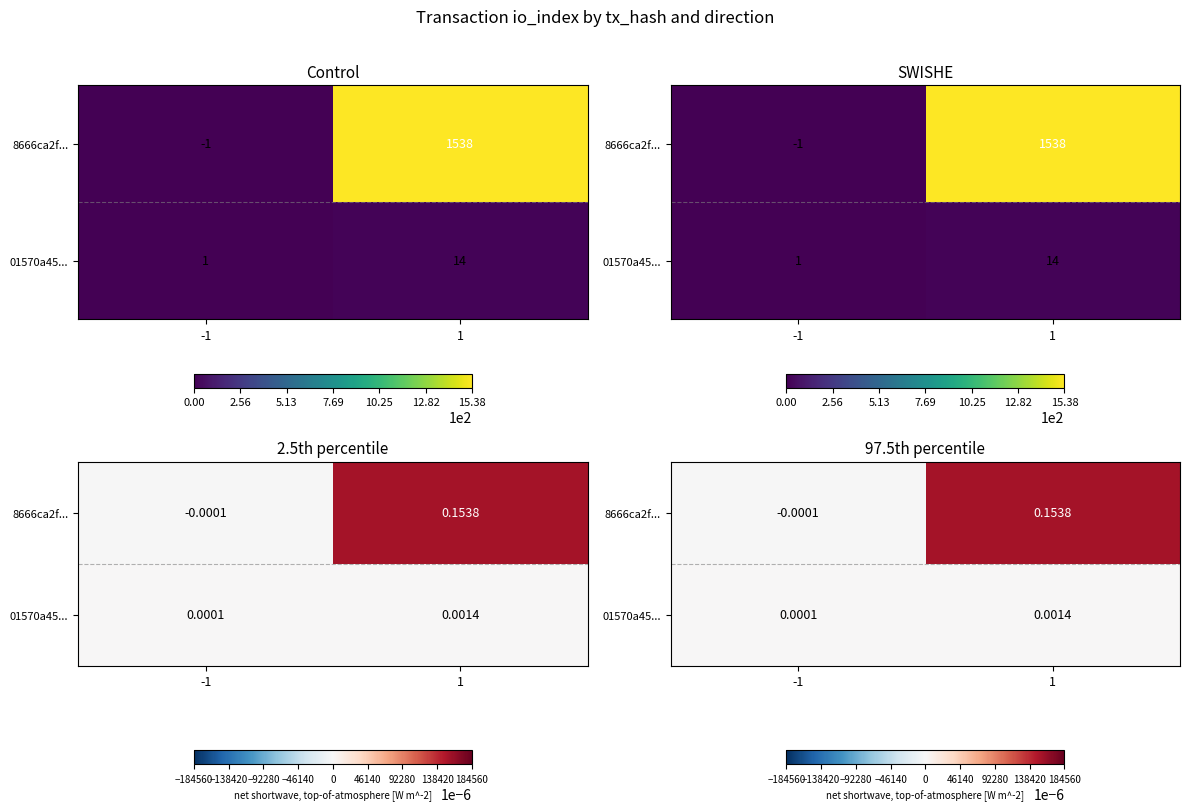

At how many categories does at least one series exceed 0?

2